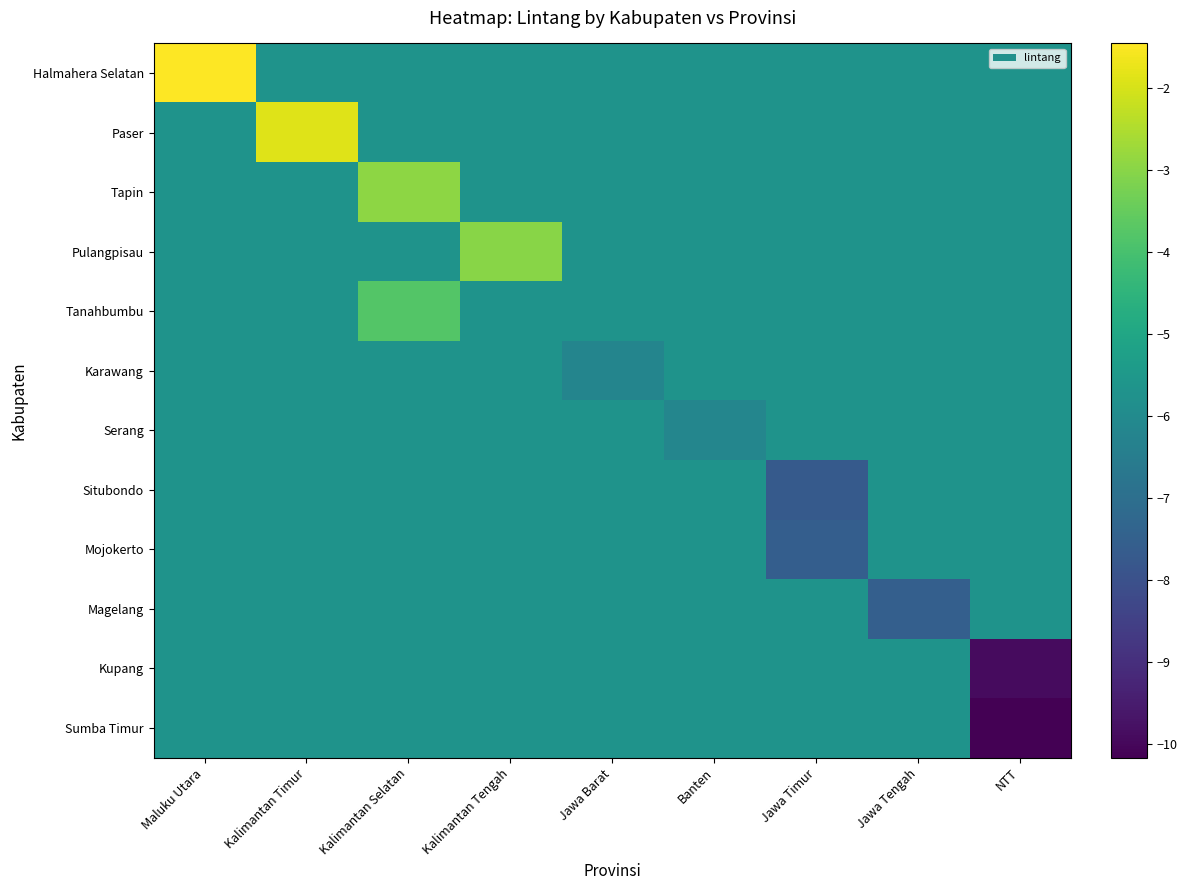

At how many categories does at least one series exceed -6?

9